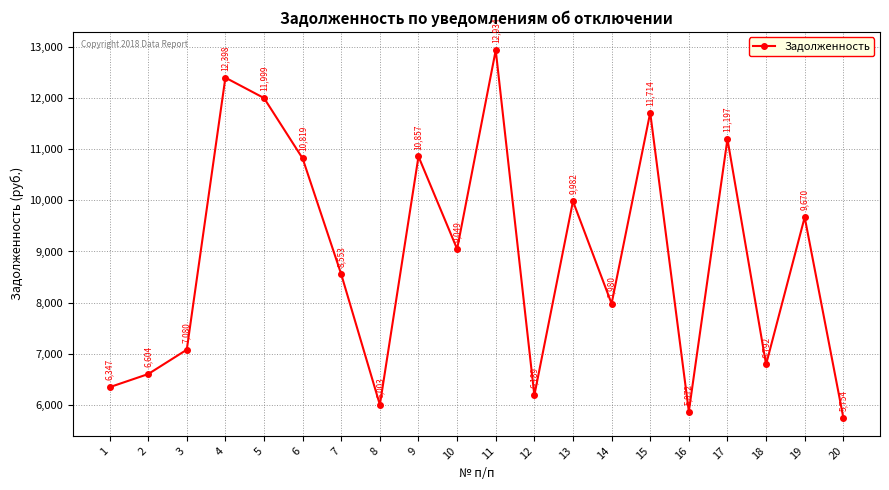

Where is the data nearest to the value 9344?

10